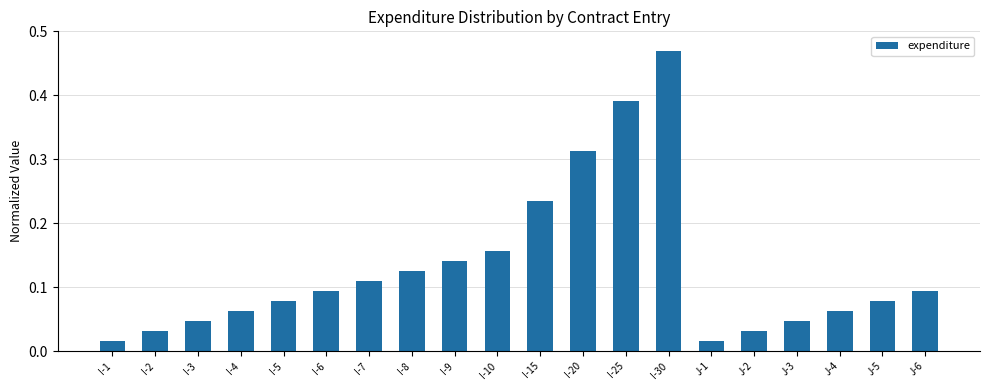

Which label corresponds to the largest value in the chart?

I-30